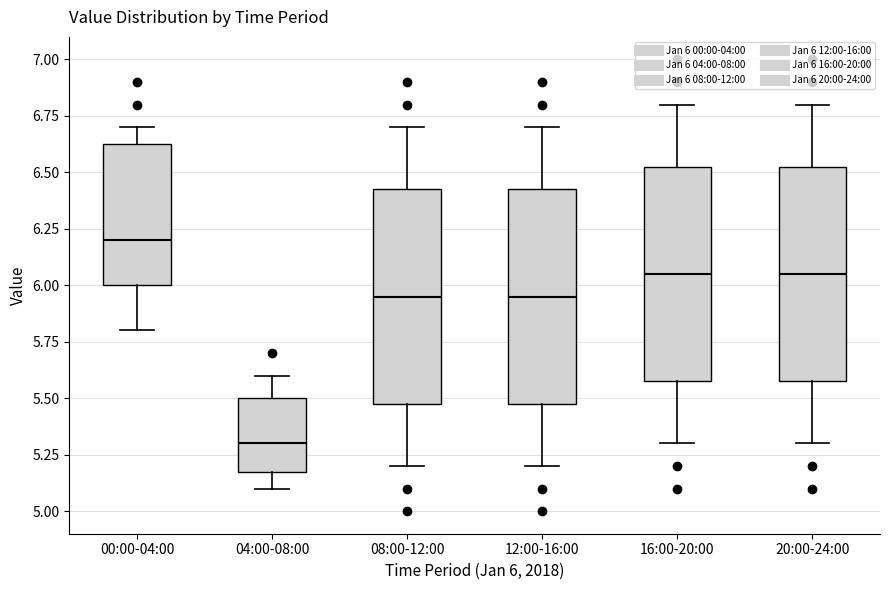

Reading left to right, read every box against the y-axis: the position of its median line, the range the box covers, and the ends of its whiskers. The values are not printed on the chart, so give them approximately, as read against the axis.

00:00-04:00: median 6.20, box 6.00 to 6.65, whiskers 5.80 to 6.70
04:00-08:00: median 5.30, box 5.20 to 5.50, whiskers 5.10 to 5.60
08:00-12:00: median 5.95, box 5.50 to 6.45, whiskers 5.20 to 6.70
12:00-16:00: median 5.95, box 5.50 to 6.45, whiskers 5.20 to 6.70
16:00-20:00: median 6.05, box 5.60 to 6.55, whiskers 5.30 to 6.80
20:00-24:00: median 6.05, box 5.60 to 6.55, whiskers 5.30 to 6.80